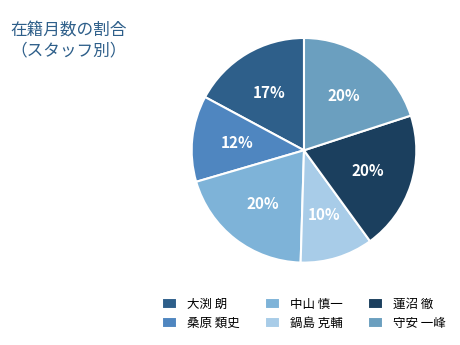

Is it true that 鍋島 克輔 is 5% of the pie?

False